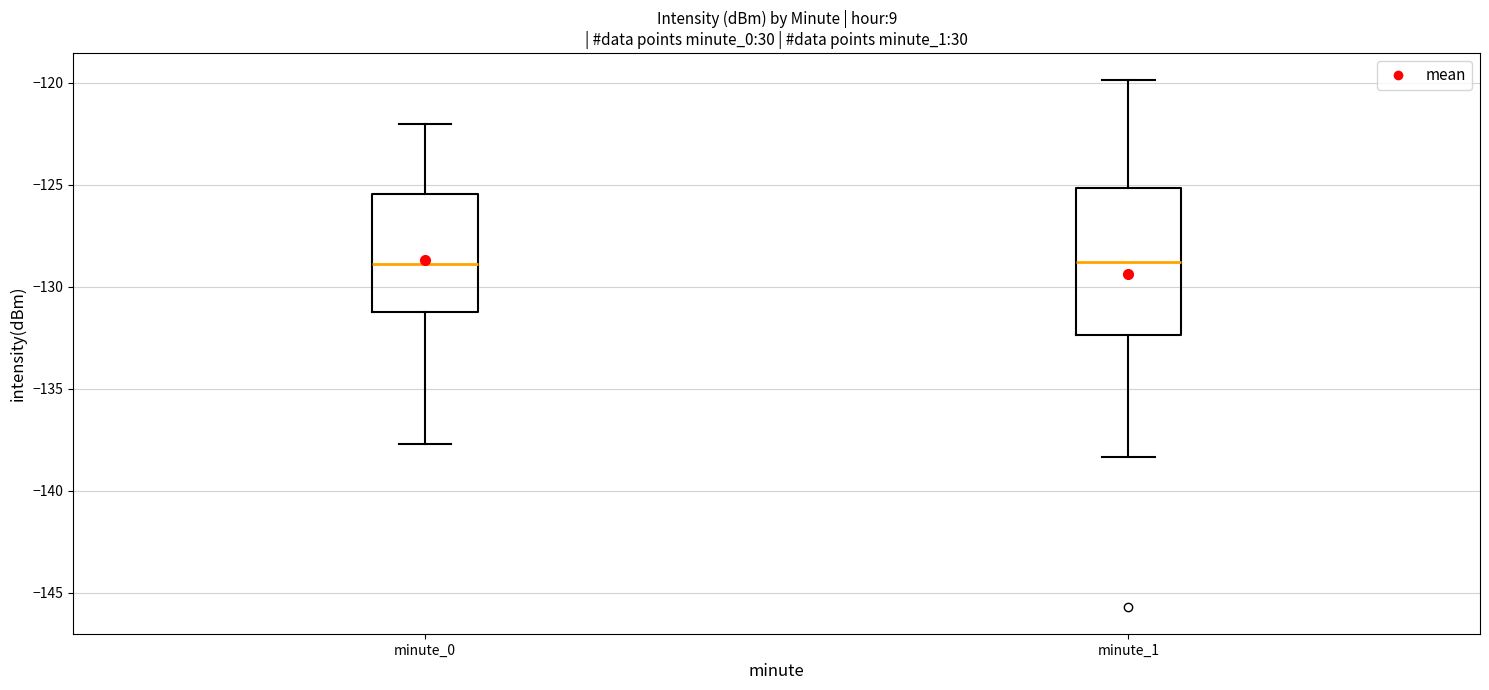

Which box is the tallest, from its lower edge to its upper edge?

minute_1